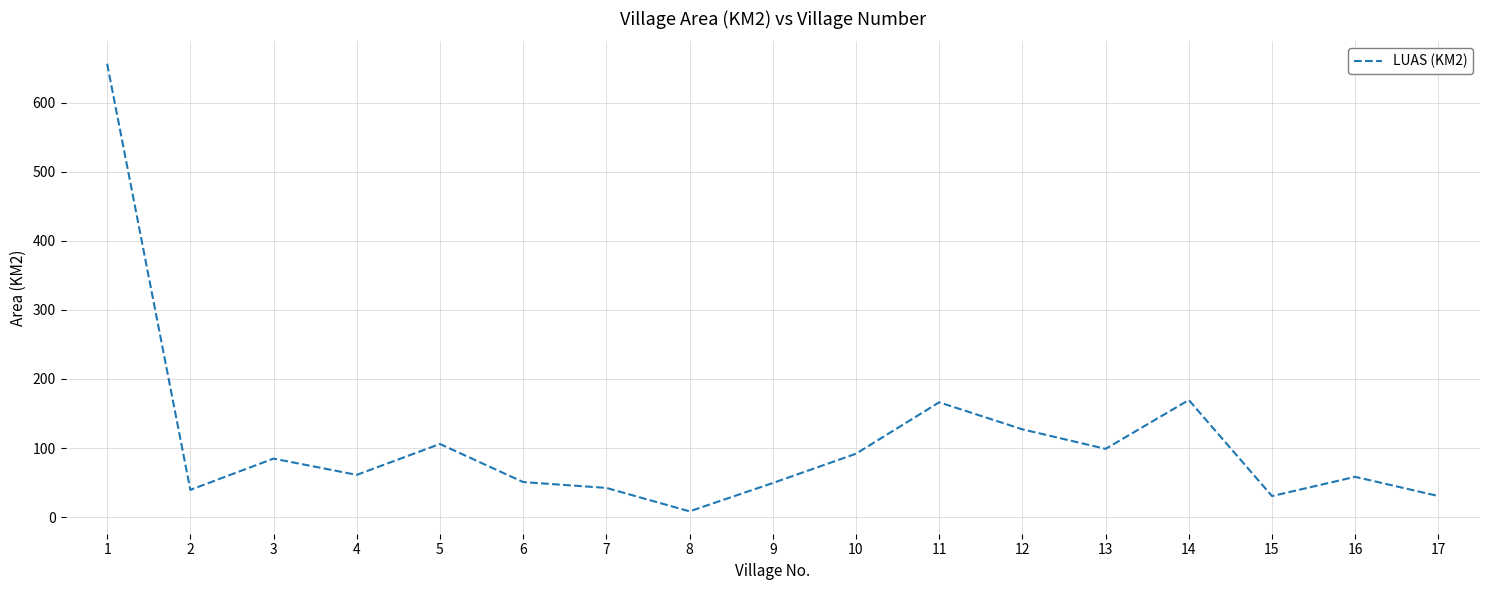

What is the change in value from 8 to 16?

+49.9